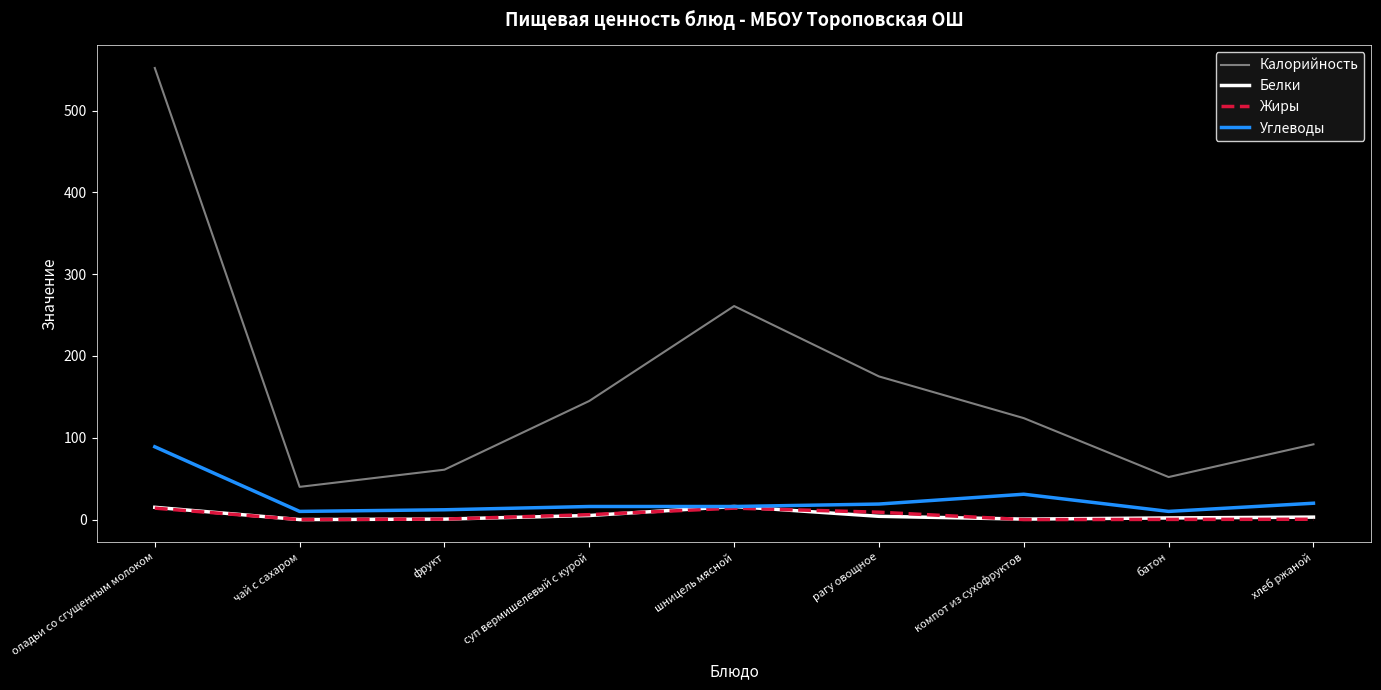

Which series has the largest range (max minus min)?

Калорийность